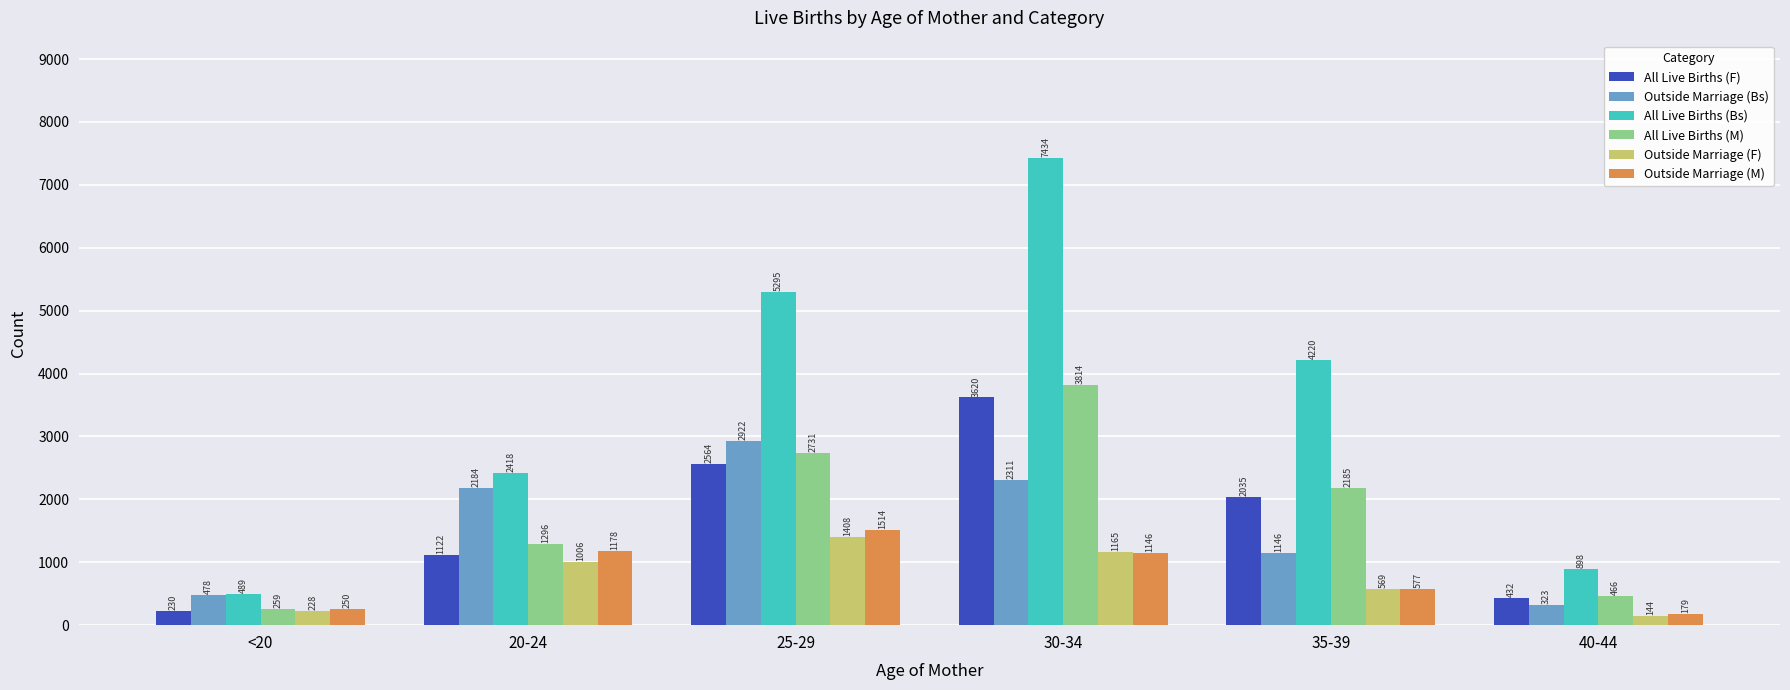

What is the difference between the highest and lowest values at 35-39?

3651